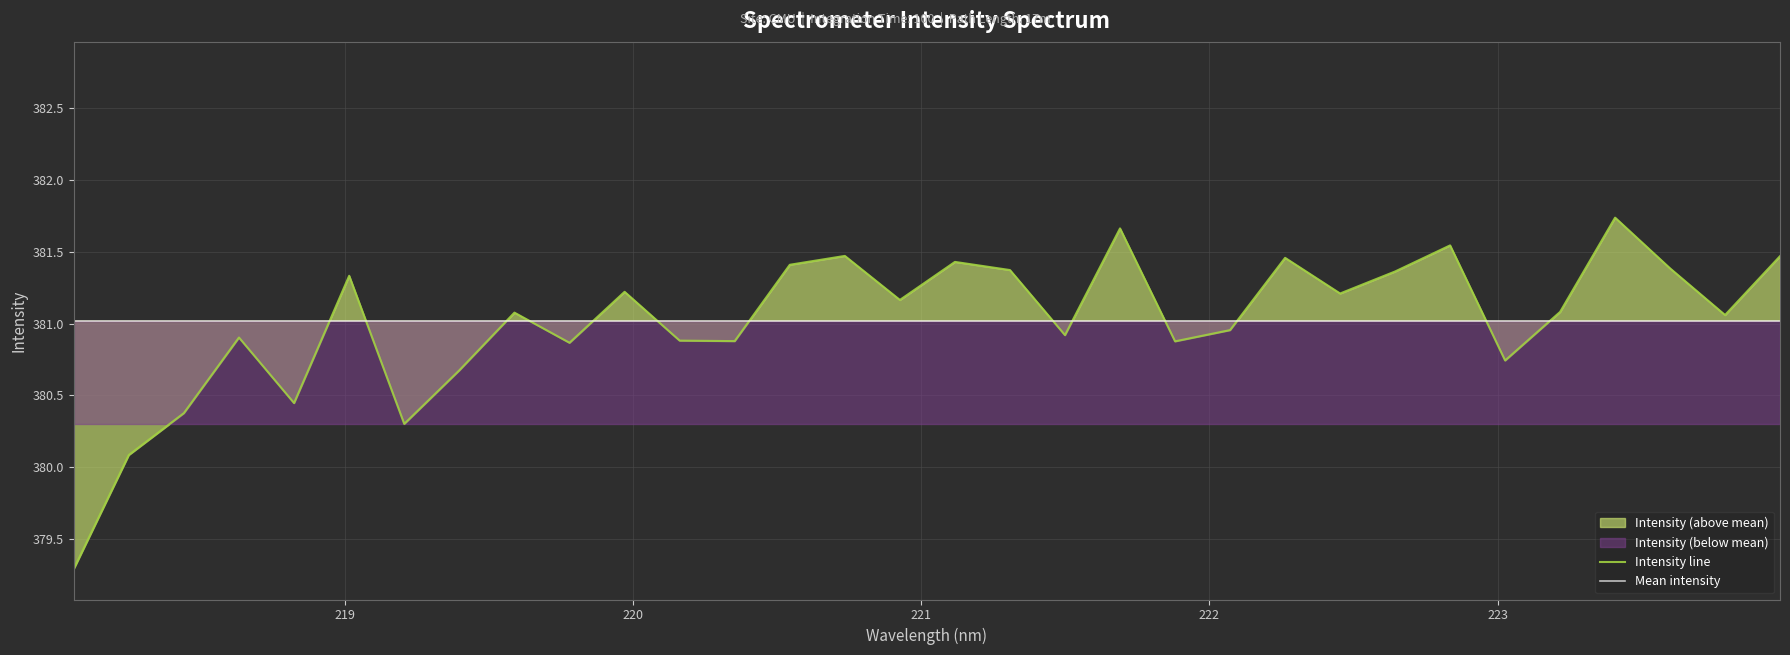

At which label does the data first exceed 381?

219.0156